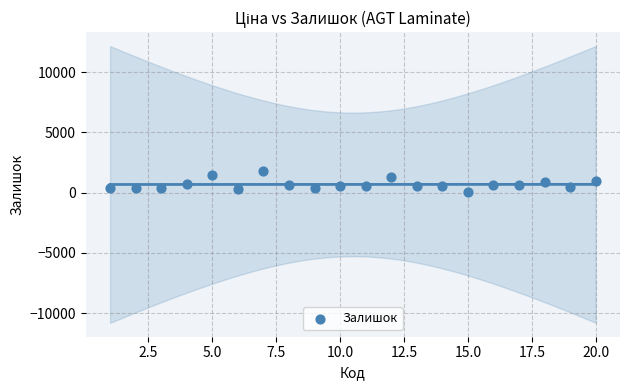

What is the range of X values (max minus min)?

19